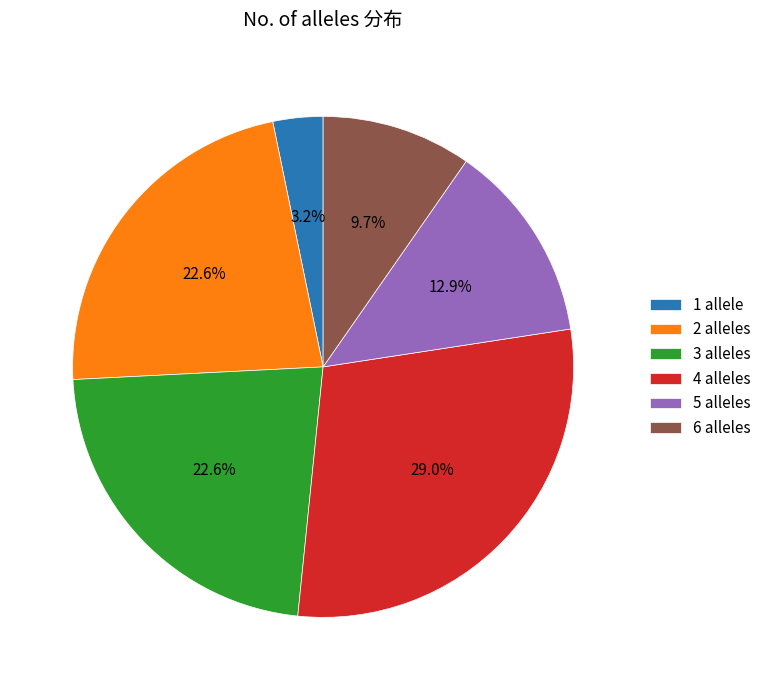

Which slice is the largest?

4 alleles